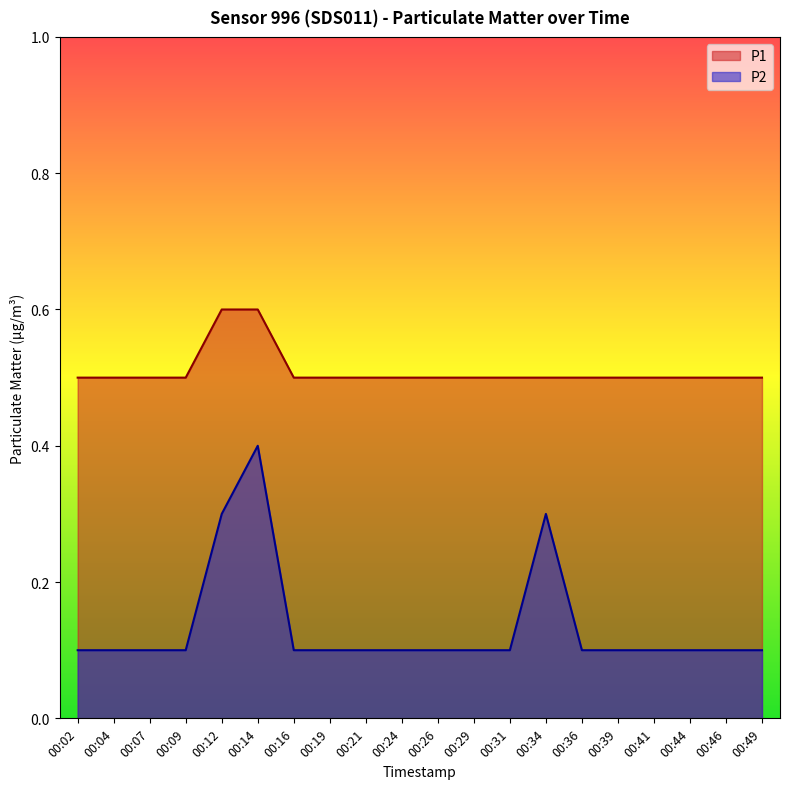

What is the spread (max minus min) of values at 00:16?

0.4